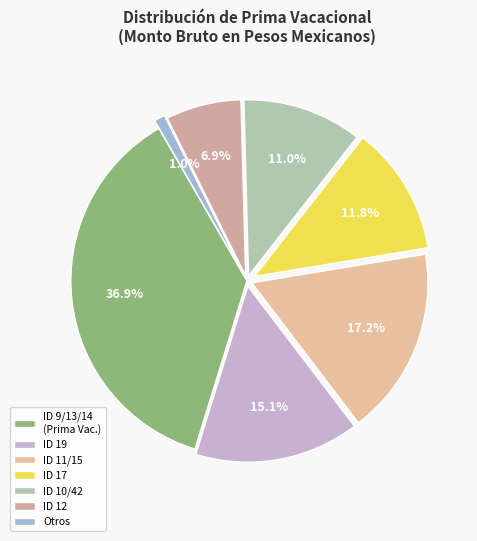

Rank the categories by value from highest to lowest.

ID 9/13/14 (Prima Vac.), ID 11/15, ID 19, ID 17, ID 10/42, ID 12, Otros